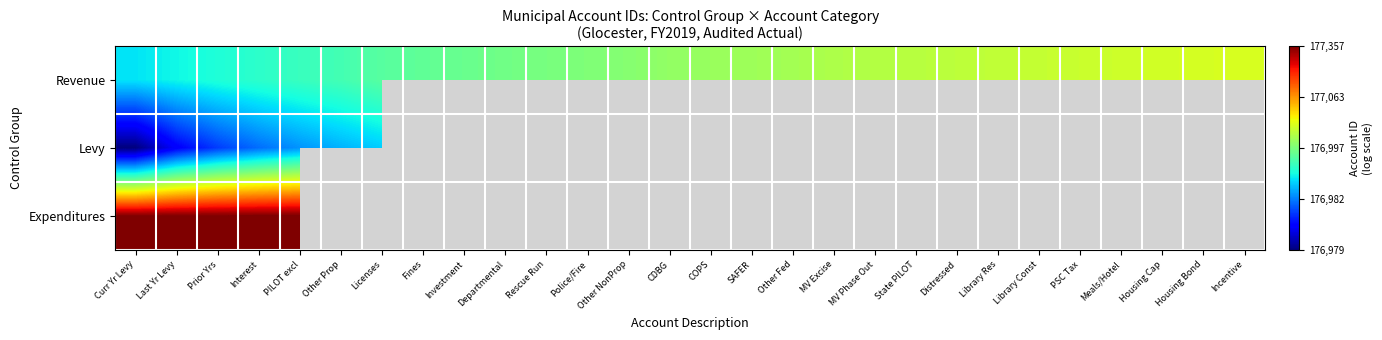

What is the difference between the Levy values at Prior Yrs and Interest?

0.1